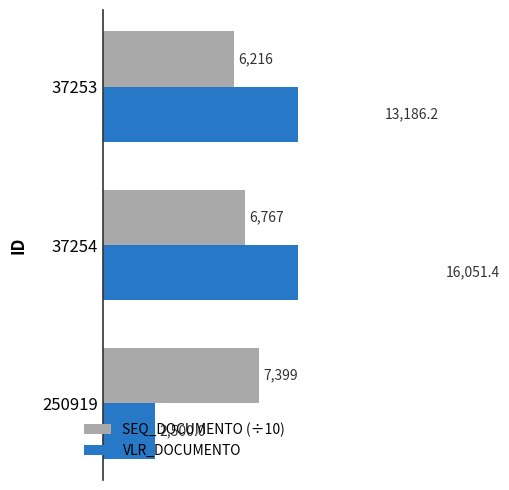

What is the sum of the VLR_DOCUMENTO values at 250919 and 37254?

18551.4